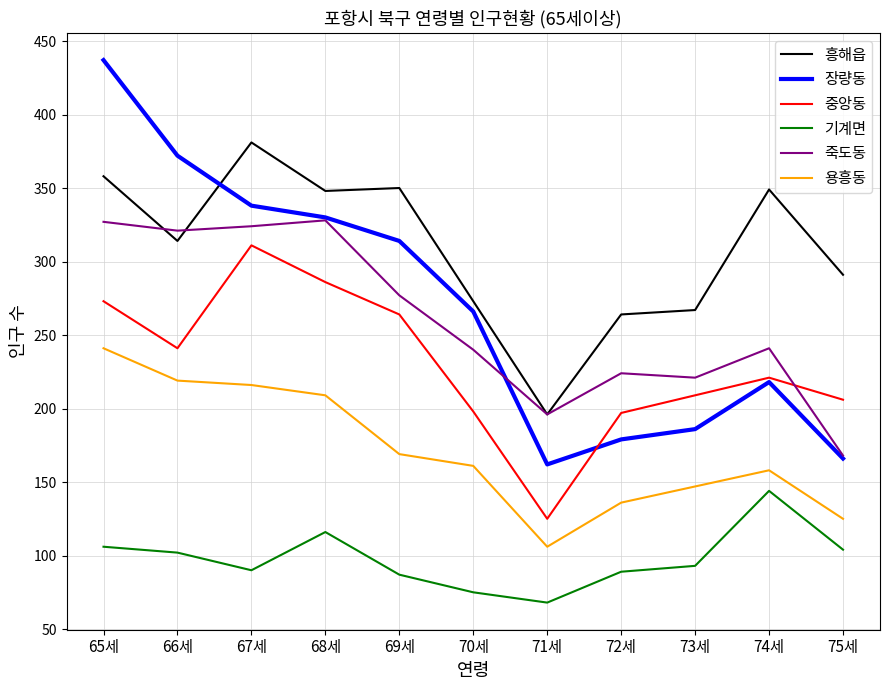

How many lines are shown in the chart?

6